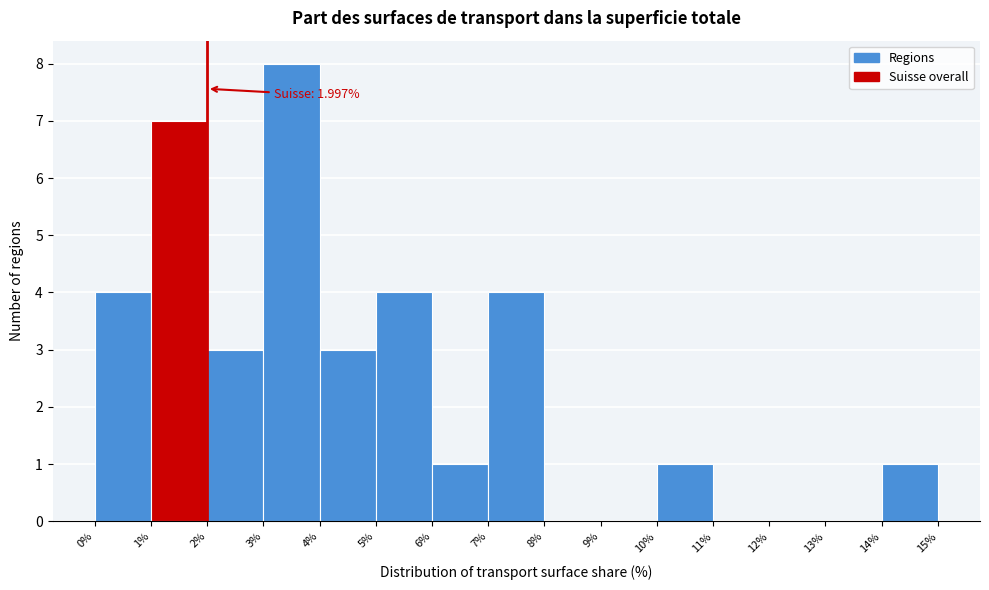

Which range on the x-axis has the tallest bar?

3% to 4%